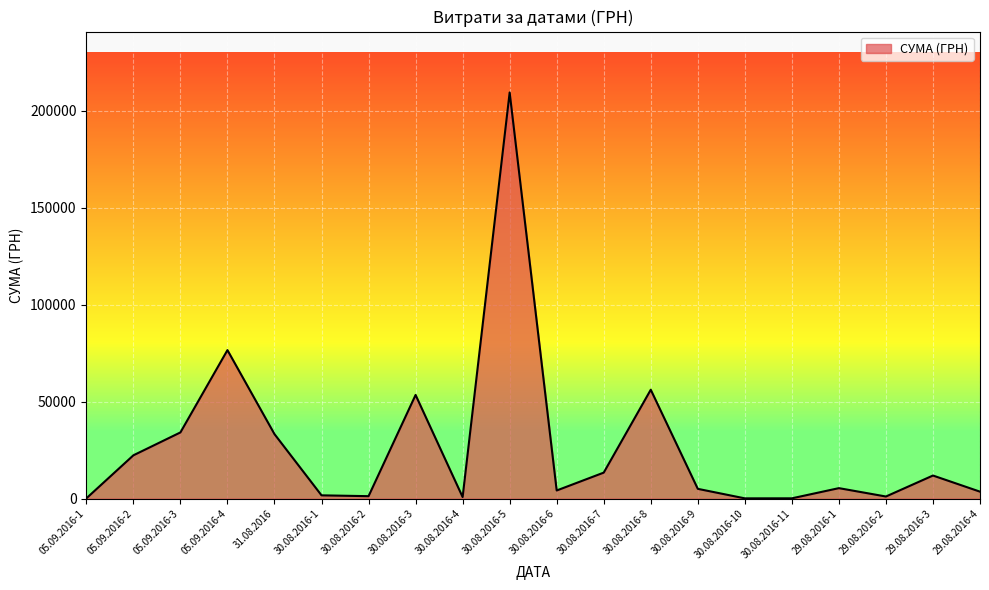

At which label is the value closest to 104823?

05.09.2016-4